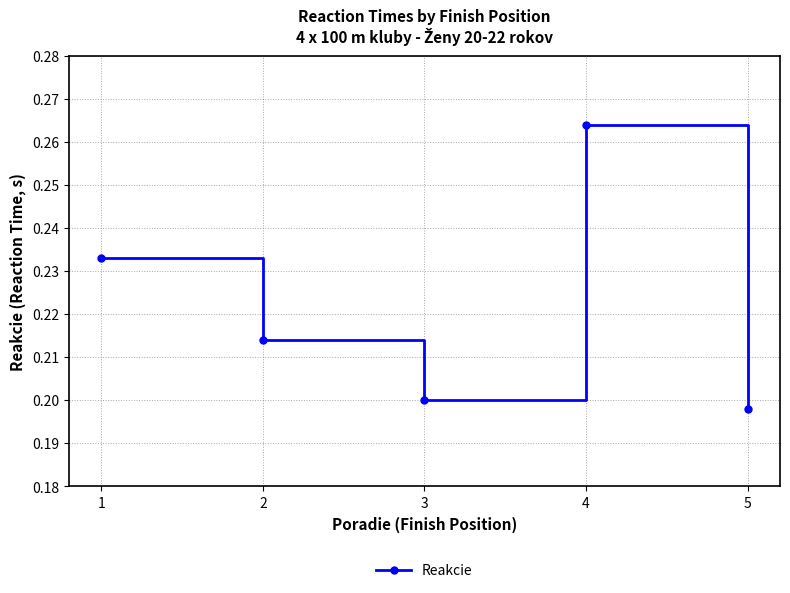

Which category has the lowest value across all series?

5